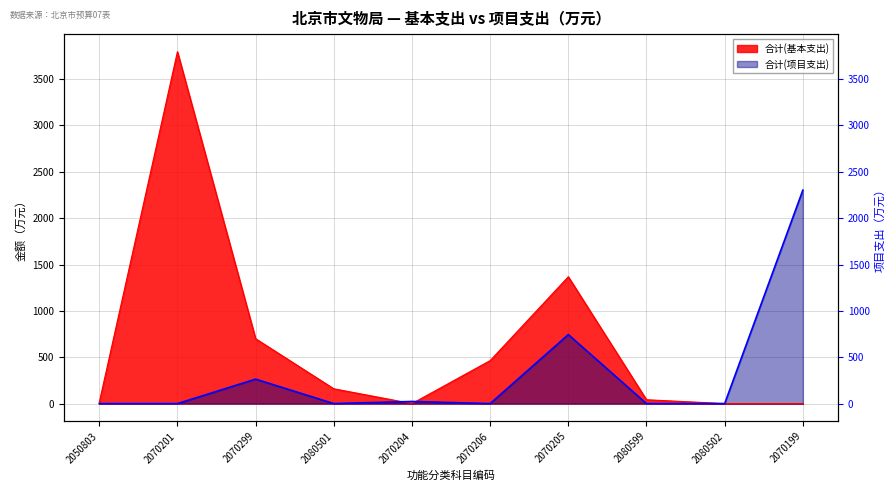

How many intersections are there between 合计(基本支出) and 合计(项目支出)?

3